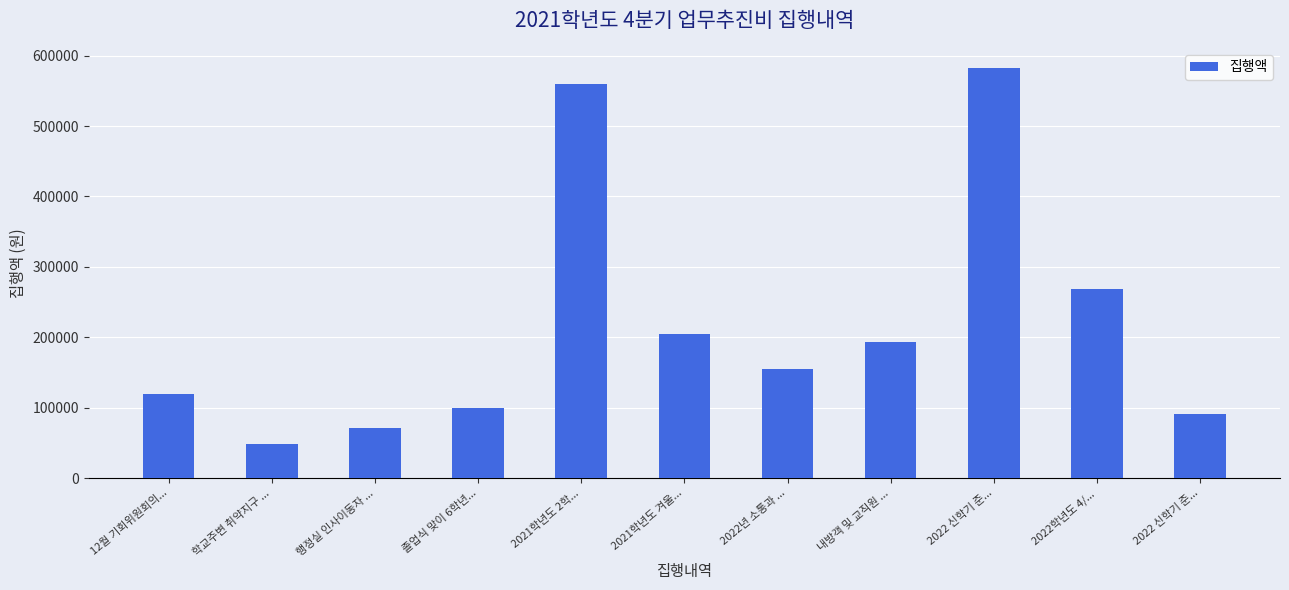

How many series are shown in this chart?

1